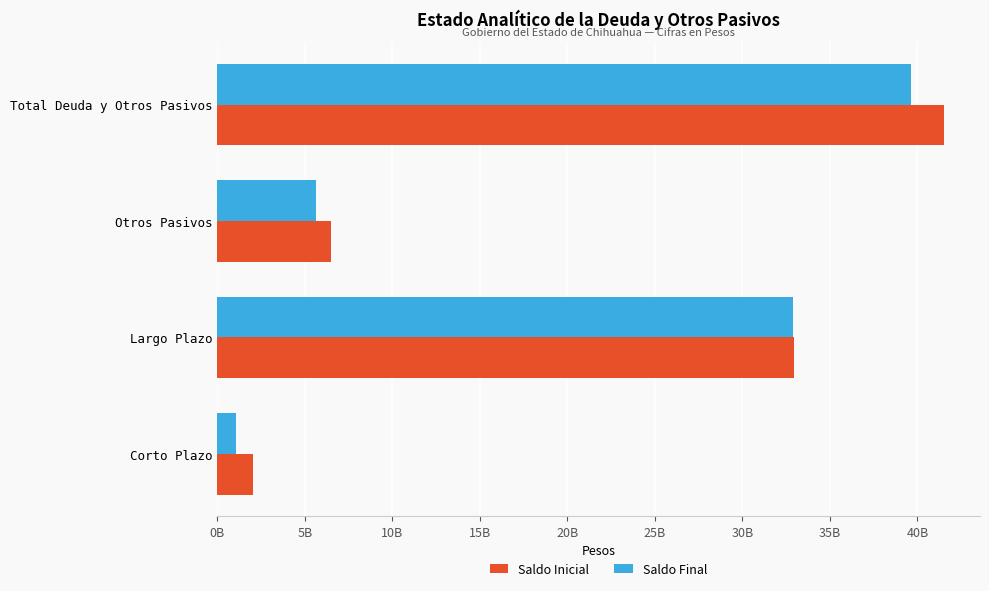

Reading right to left, what are all the values shown in this chart?

Saldo Inicial: 41.5	6.5	33.0	2.0
Saldo Final: 39.6	5.7	32.9	1.1